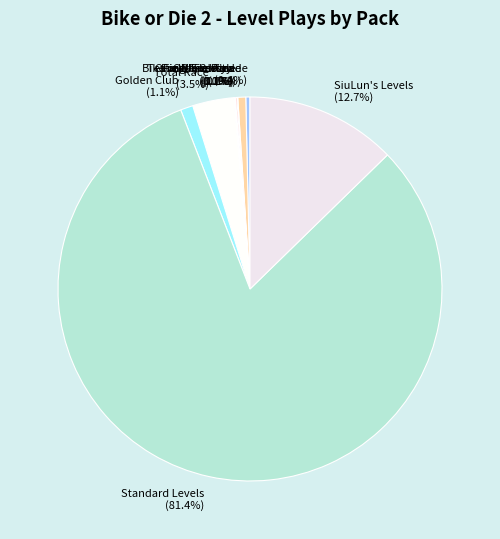

Which slice represents more than half of the pie?

Standard Levels